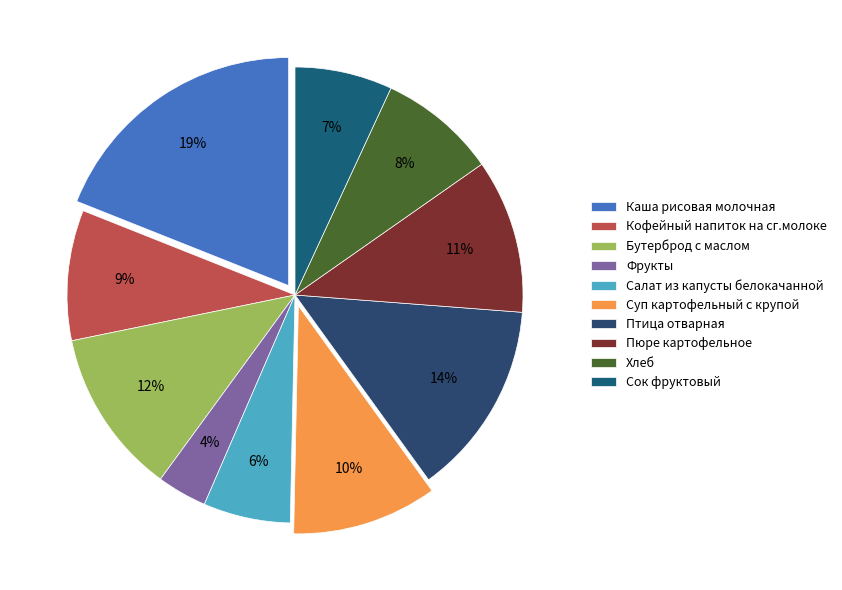

Count the number of slices in the pie.

10